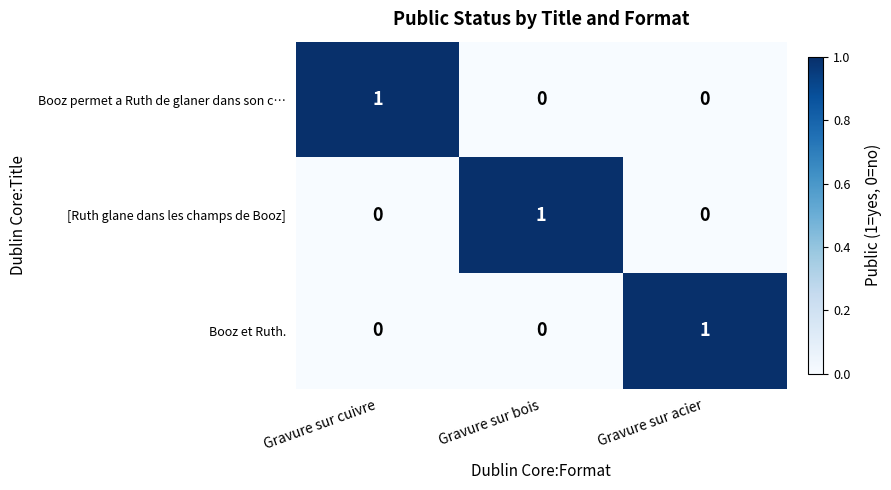

Count the [Ruth glane dans les champs de Booz] values in the range 0 to 1.

3